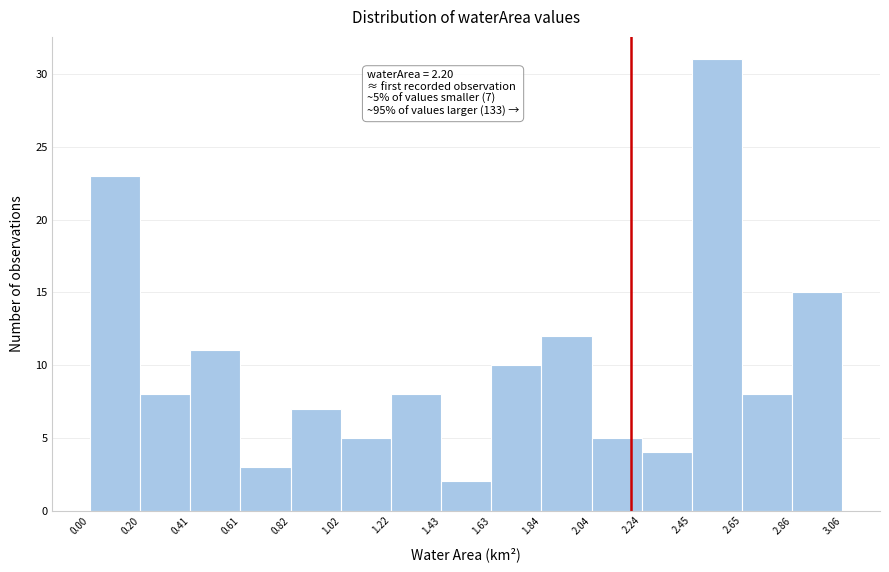

Which range on the x-axis has the tallest bar?

2.45 to 2.65